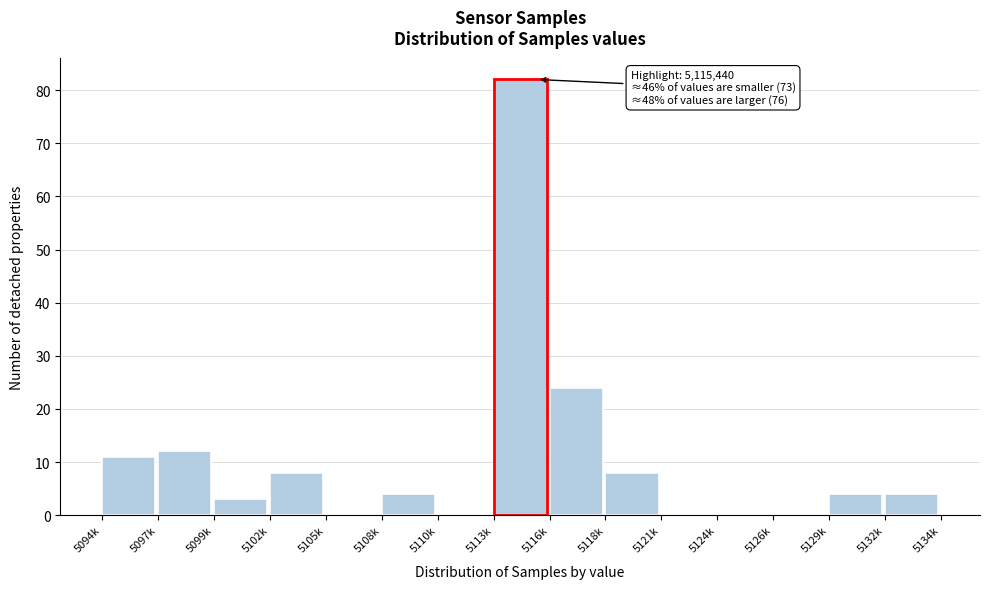

Reading right to left, transcribe all the data shown in this chart.

5132k=4	5129k=4	5126k=0	5124k=0	5121k=0	5118k=8	5116k=24	5113k=82	5110k=0	5108k=4	5105k=0	5102k=8	5099k=3	5097k=12	5094k=11